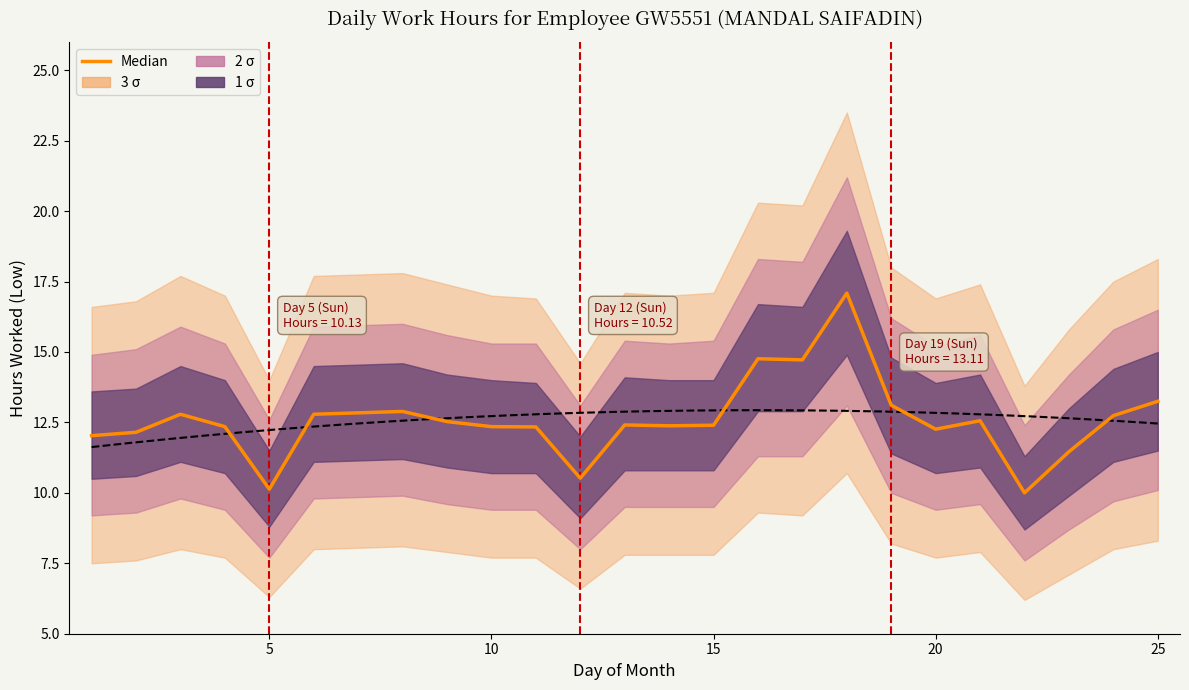

Is it true that the value at 5 is 21.3?

False